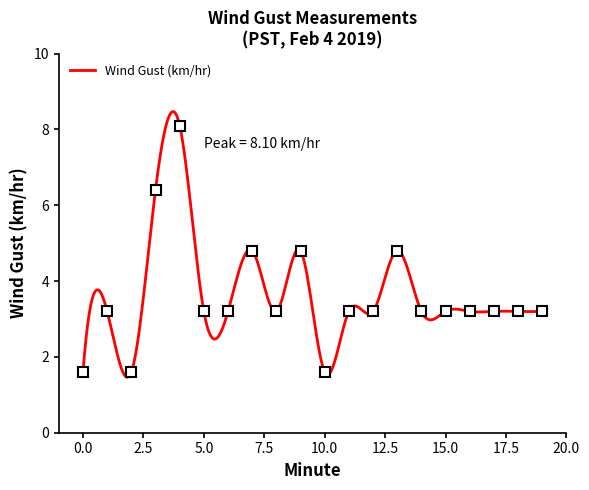

Rank the categories by value from lowest to highest.

0, 2, 10, 1, 5, 6, 8, 11, 12, 14, 15, 16, 17, 18, 19, 7, 9, 13, 3, 4